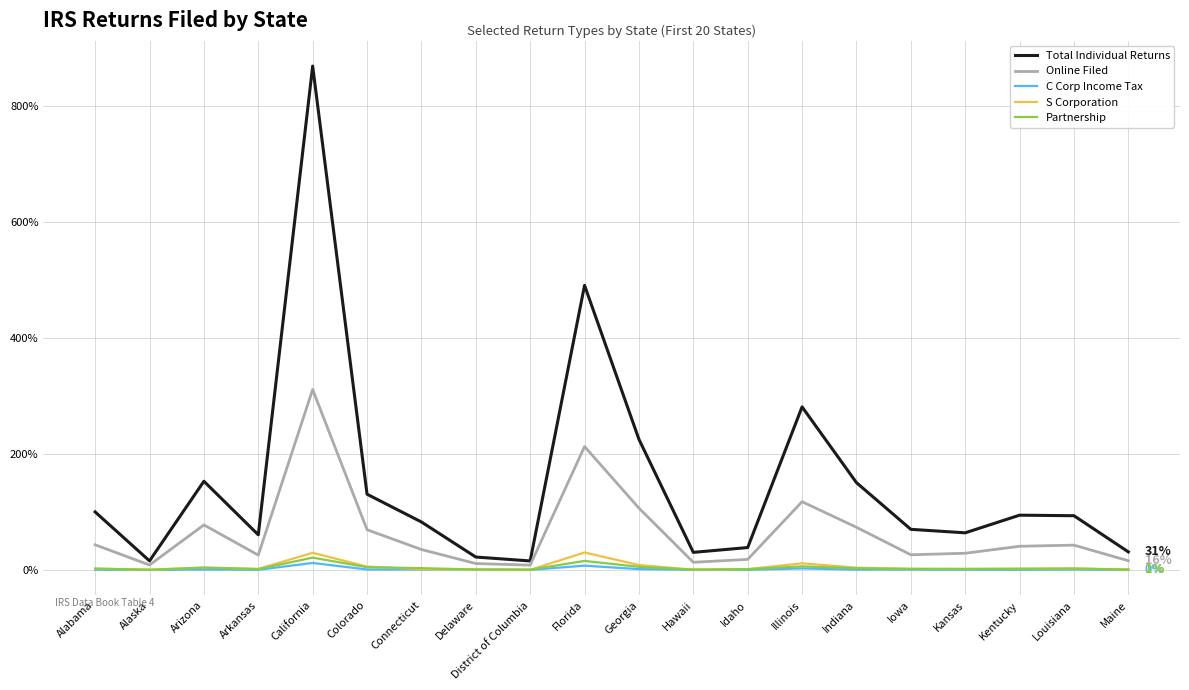

The value of S Corporation at Florida is 30.2. True or false?

True